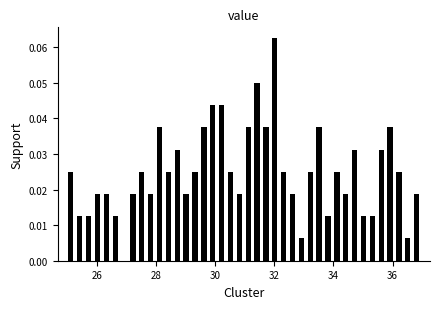

Around what value on the x-axis is the tallest bar? Give the approximate position of its centre, as read against the axis.

32.0